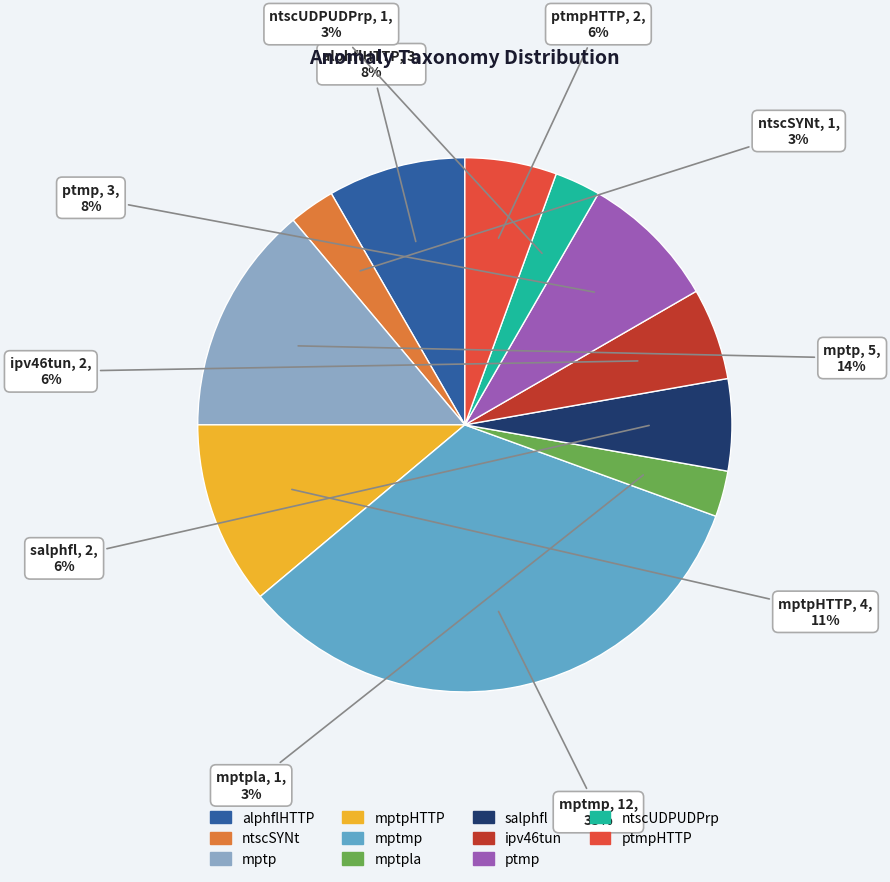

Does any single category account for the majority?

No